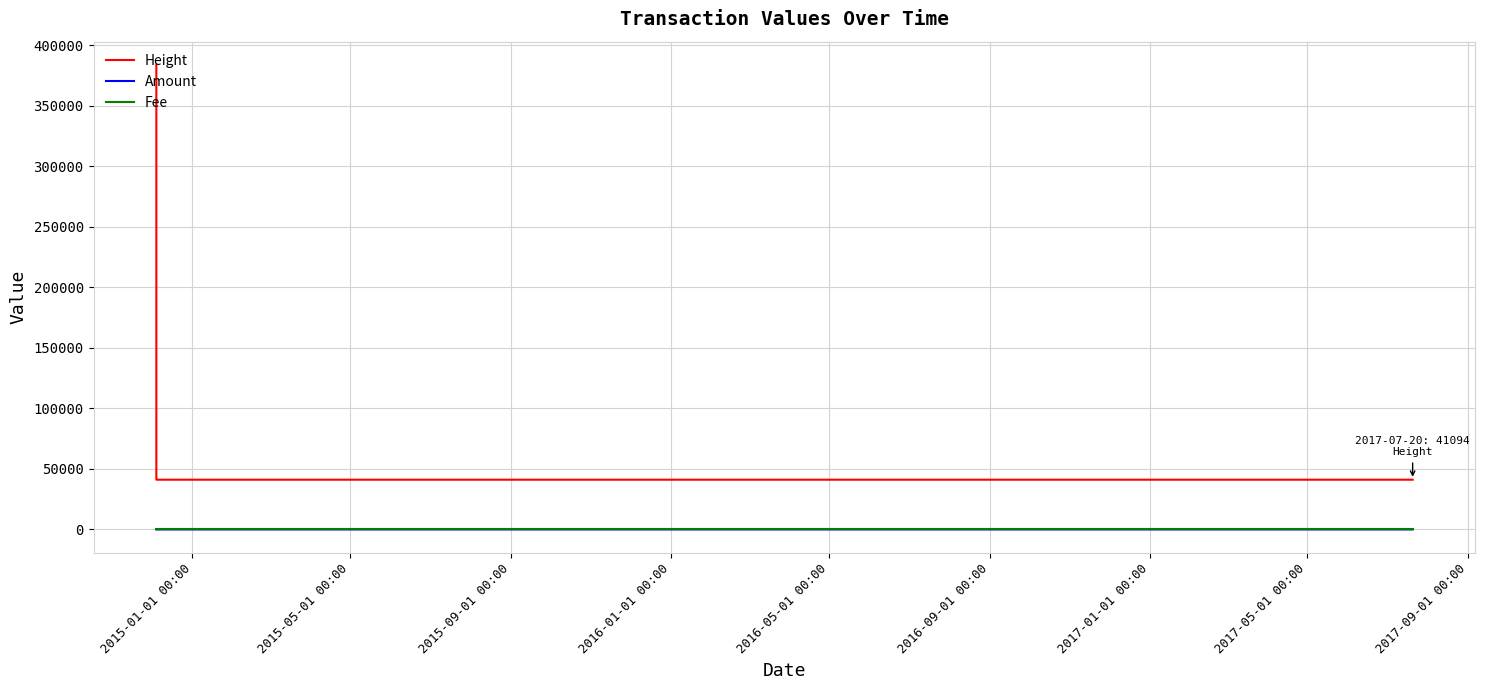

How many series are shown in this chart?

3